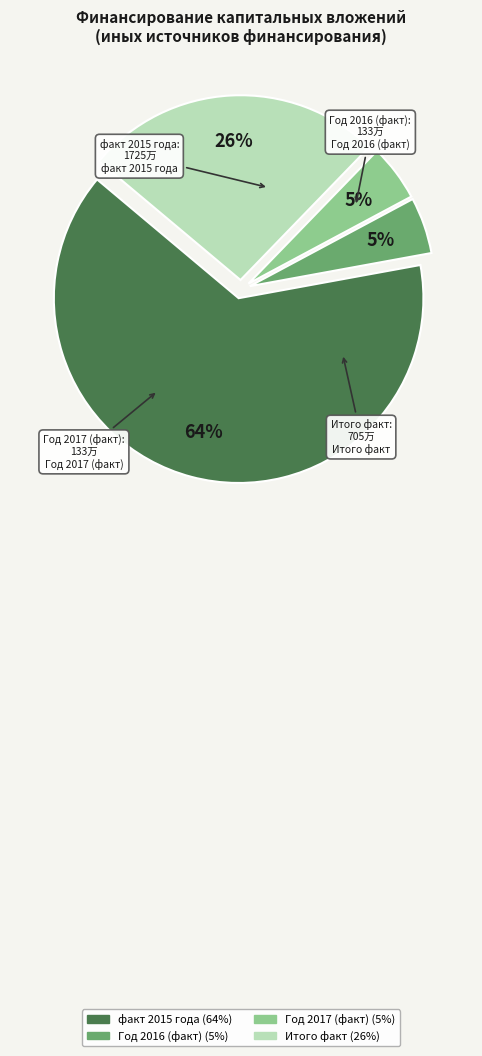

The факт 2015 года slice represents 64% of the pie. True or false?

True